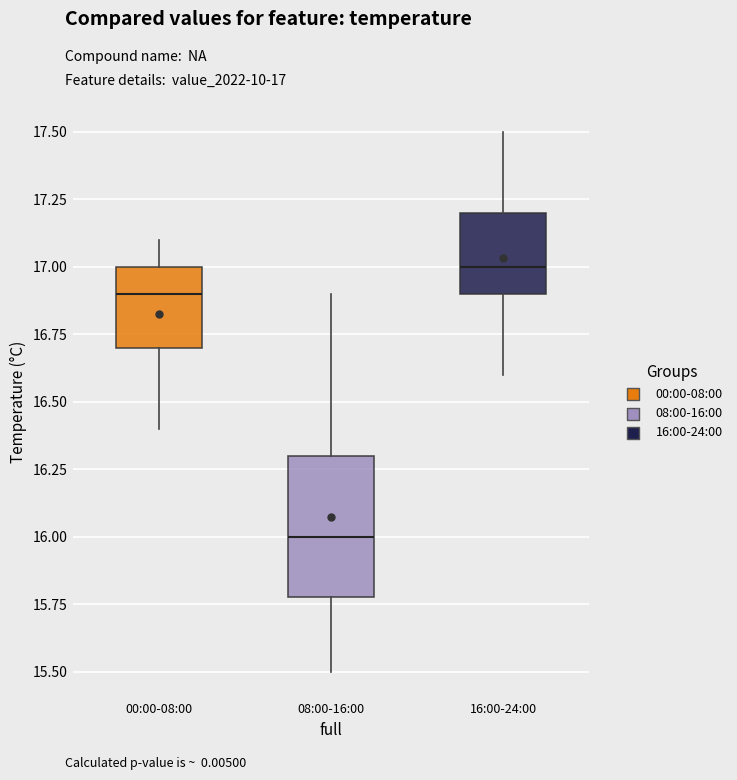

Which box has the highest median line?

16:00-24:00